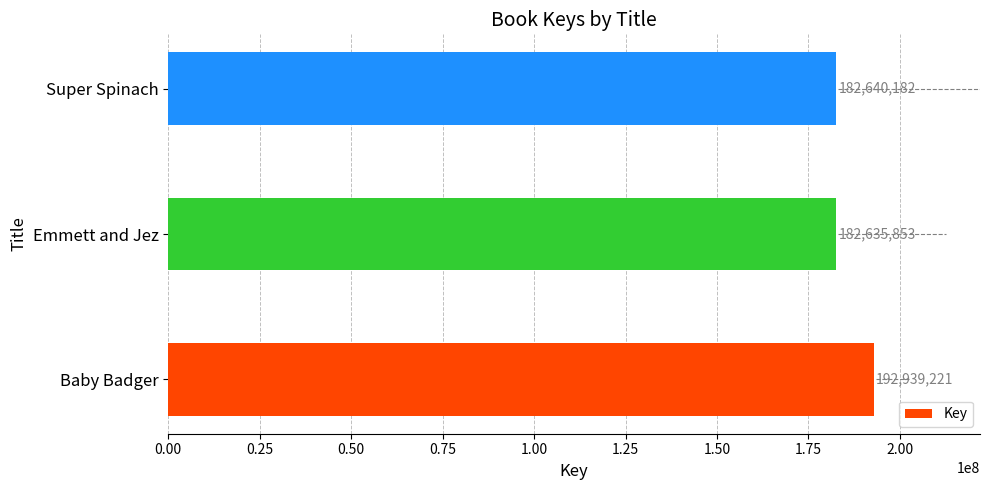

Rank the categories by value from highest to lowest.

Baby Badger, Super Spinach, Emmett and Jez